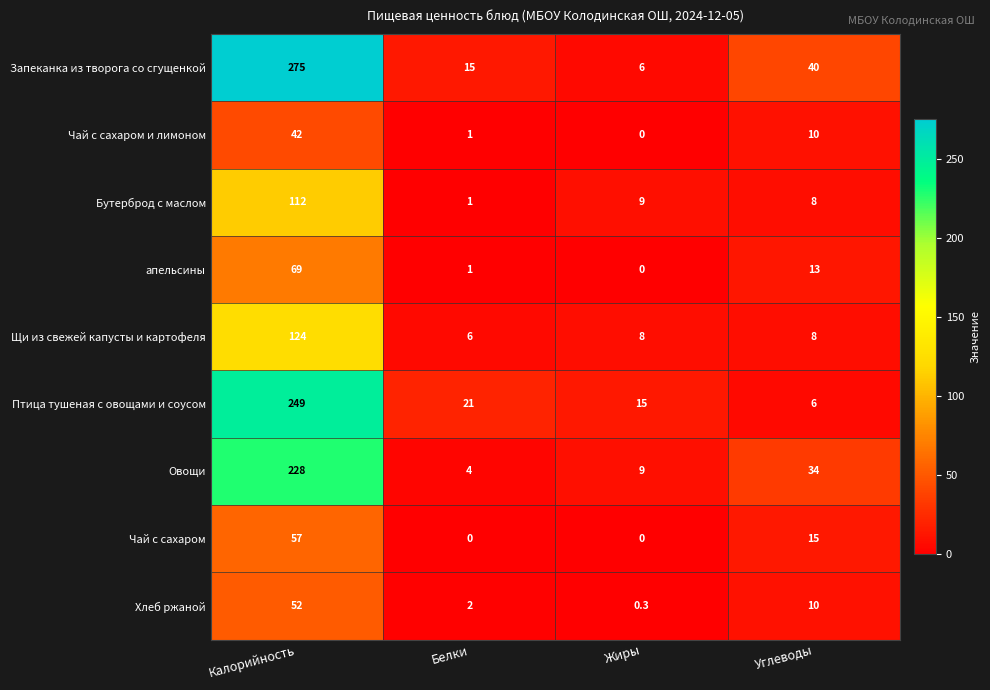

What value does the Овощи series have at Углеводы?

34.0